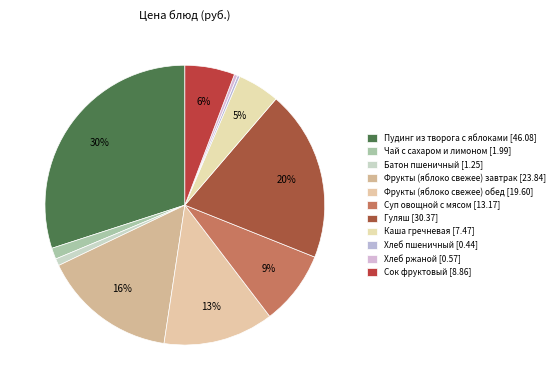

What is the total percentage of Суп овощной с мясом and Фрукты (яблоко свежее) обед?

21.3%